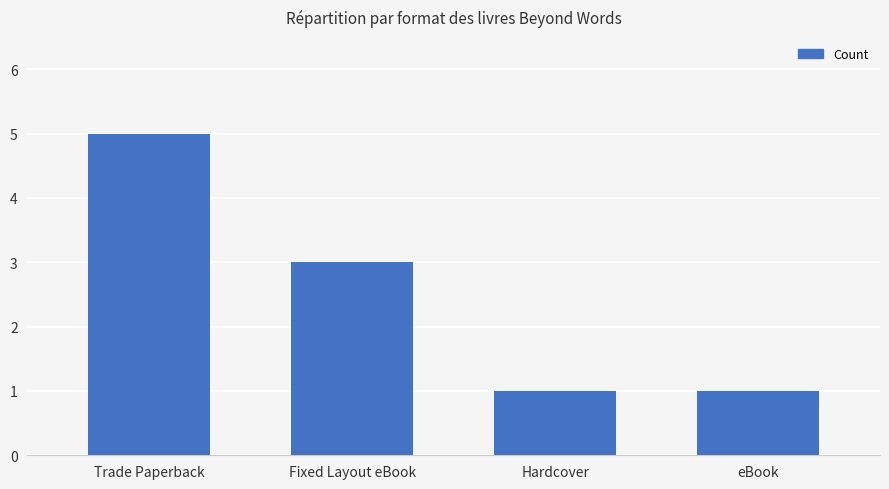

What is the difference between the maximum and minimum values?

4